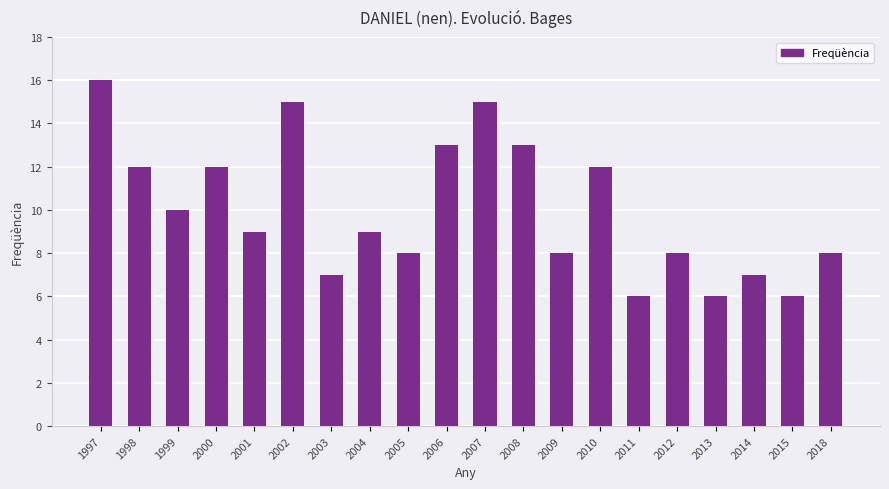

Between 2009 and 2000, which is larger?

2000